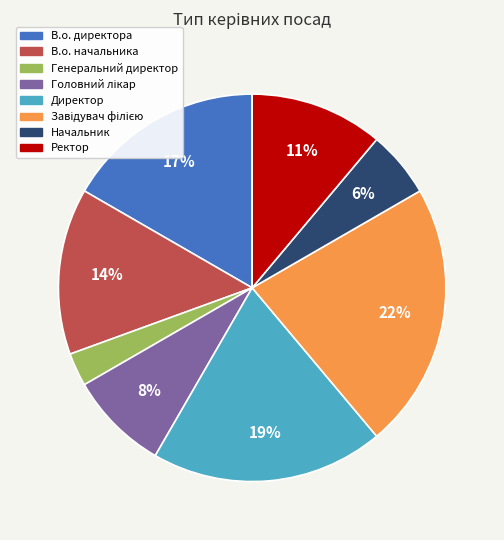

Which has a higher value, Ректор or Директор?

Директор